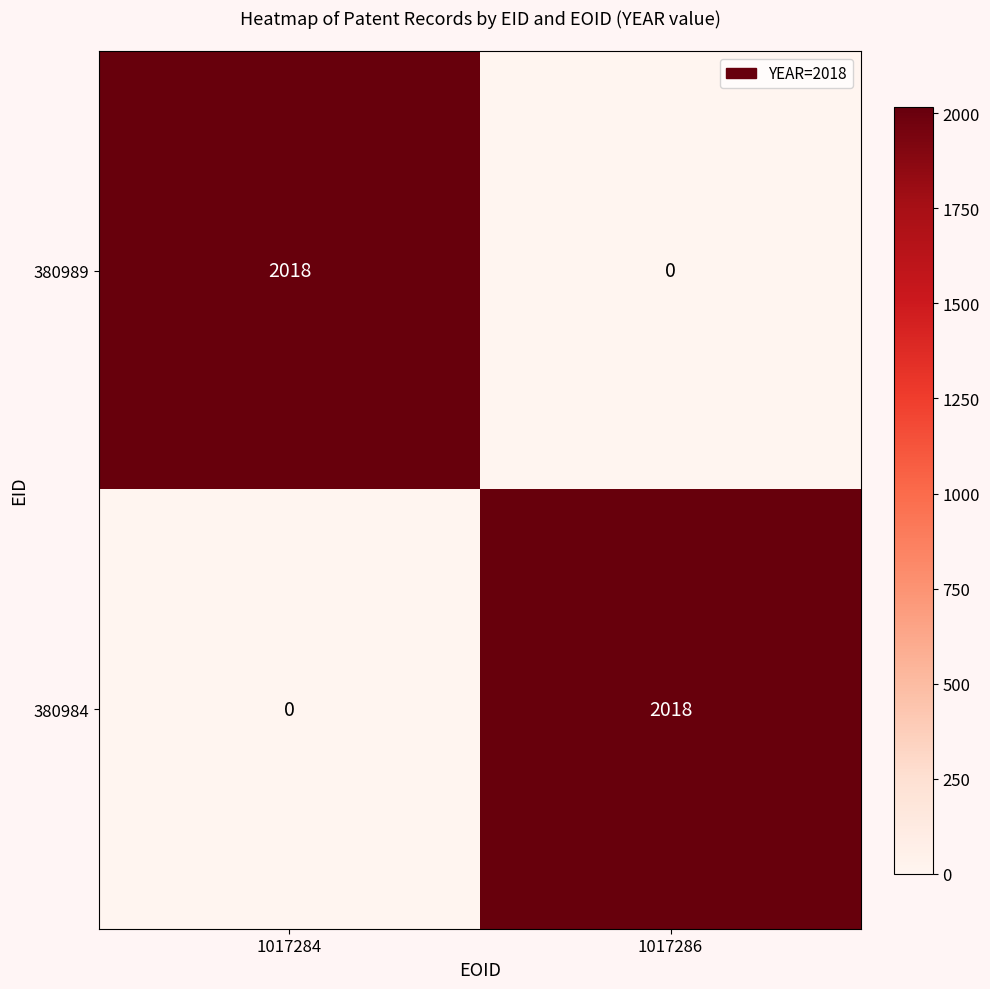

What is the average value of the 380989 series?

1009